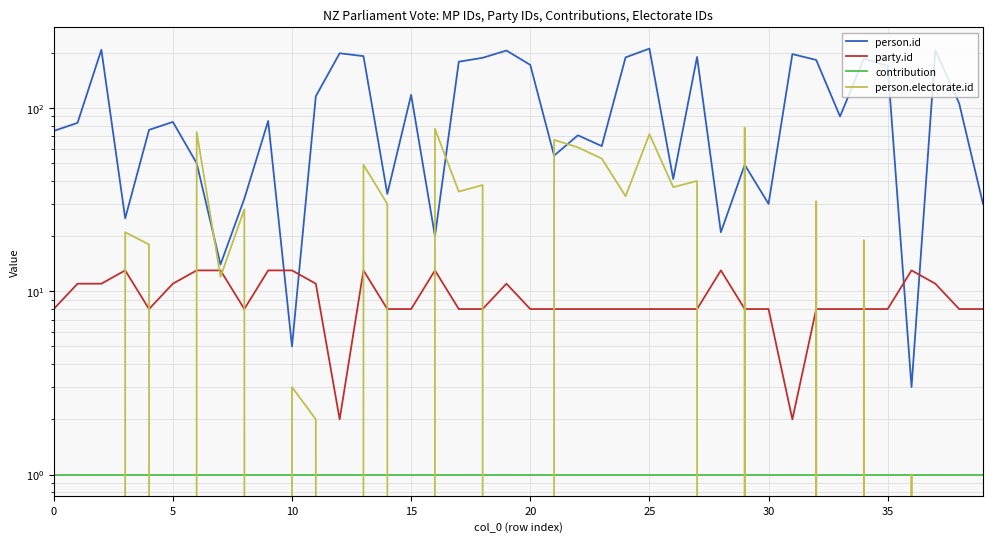

The value of party.id at 5 is 16. True or false?

False